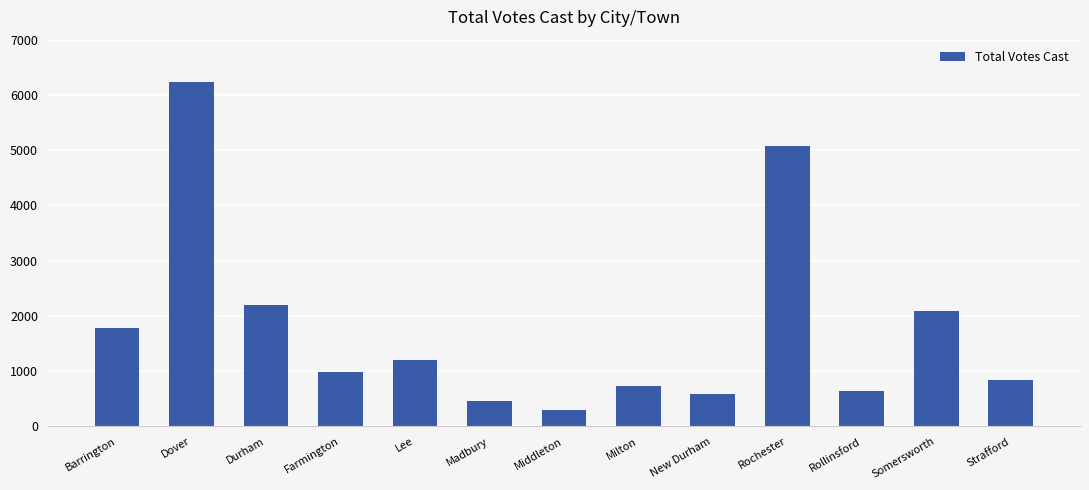

Reading left to right, transcribe all the data shown in this chart.

1784	6229	2202	991	1212	468	298	739	581	5072	643	2085	845